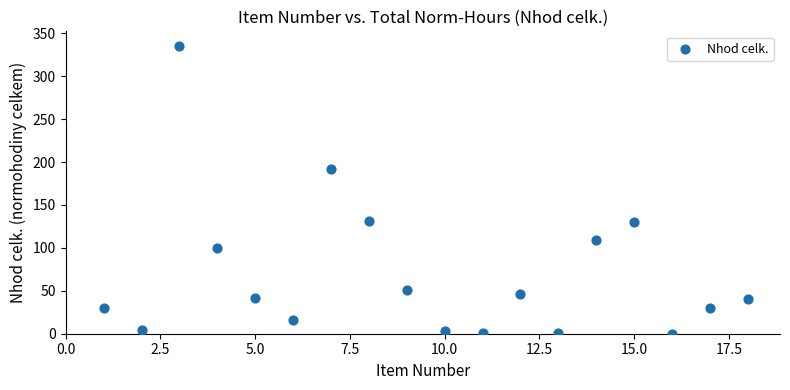

What Y value in the scatter plot is closest to 167?

191.8